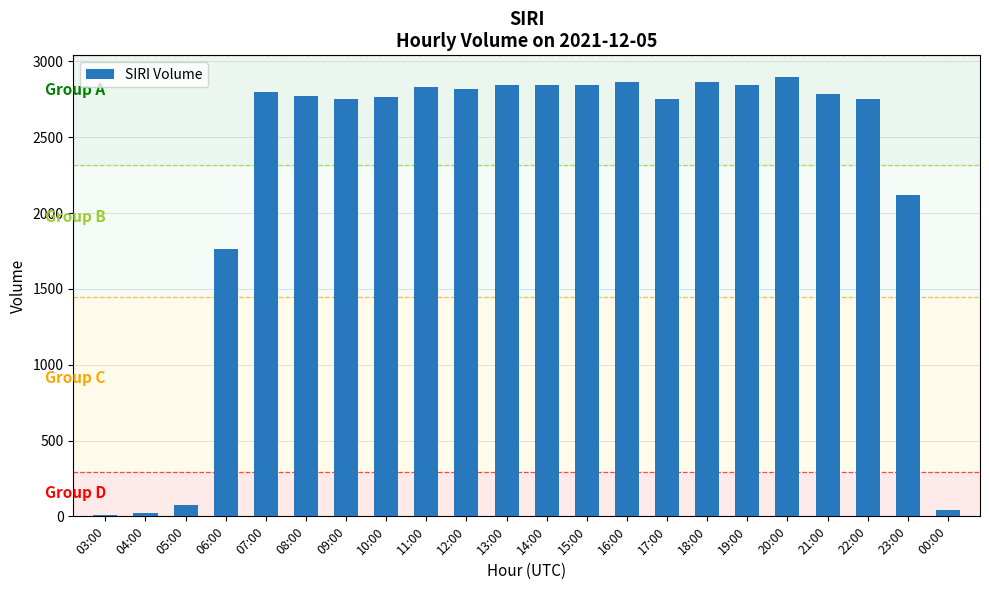

What is the minimum value shown in the chart?

11